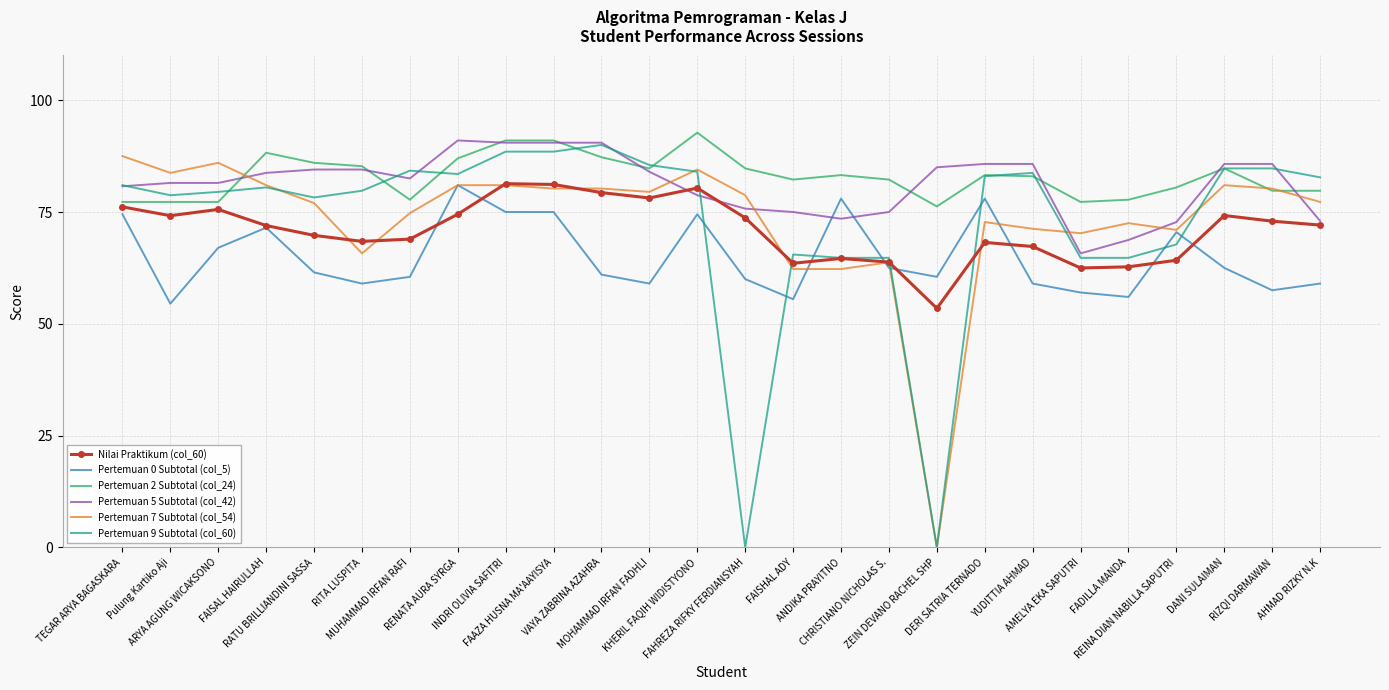

What is the average value of the Nilai Praktikum (col_60) series?

70.9